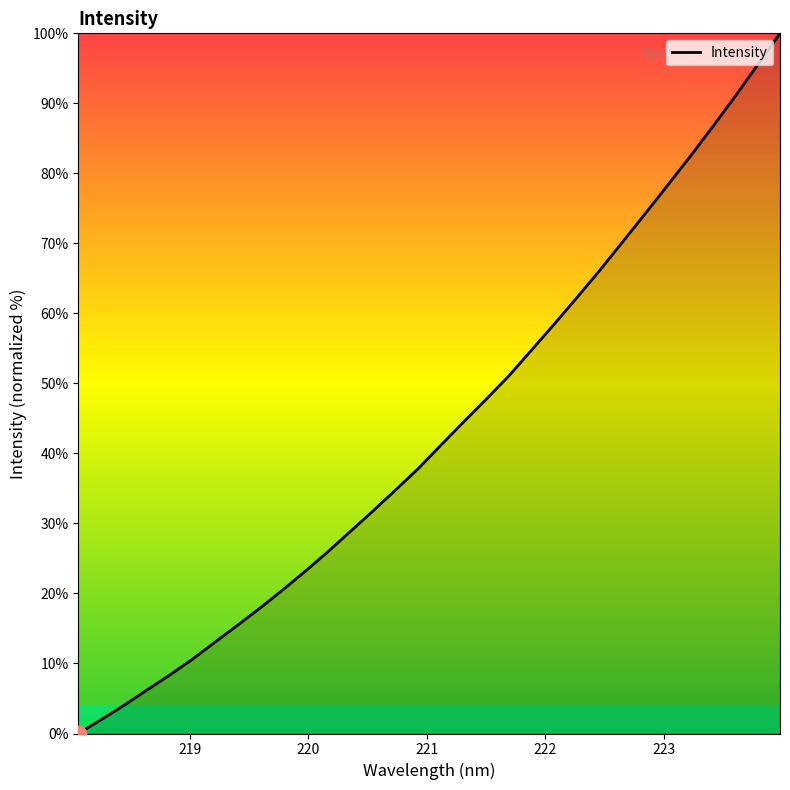

What is the average value?

43.2